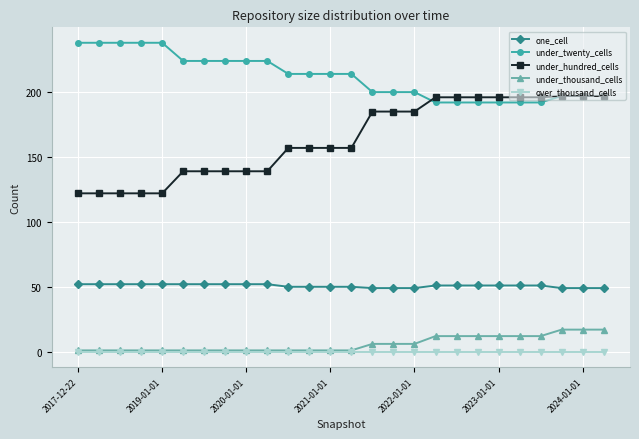

How many data points does each series have?

26